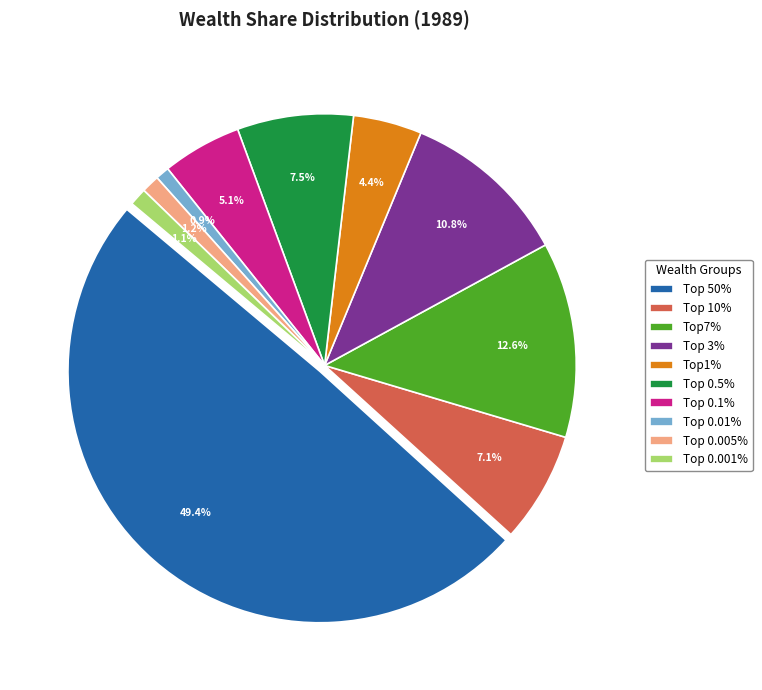

How many slices are in this pie chart?

10